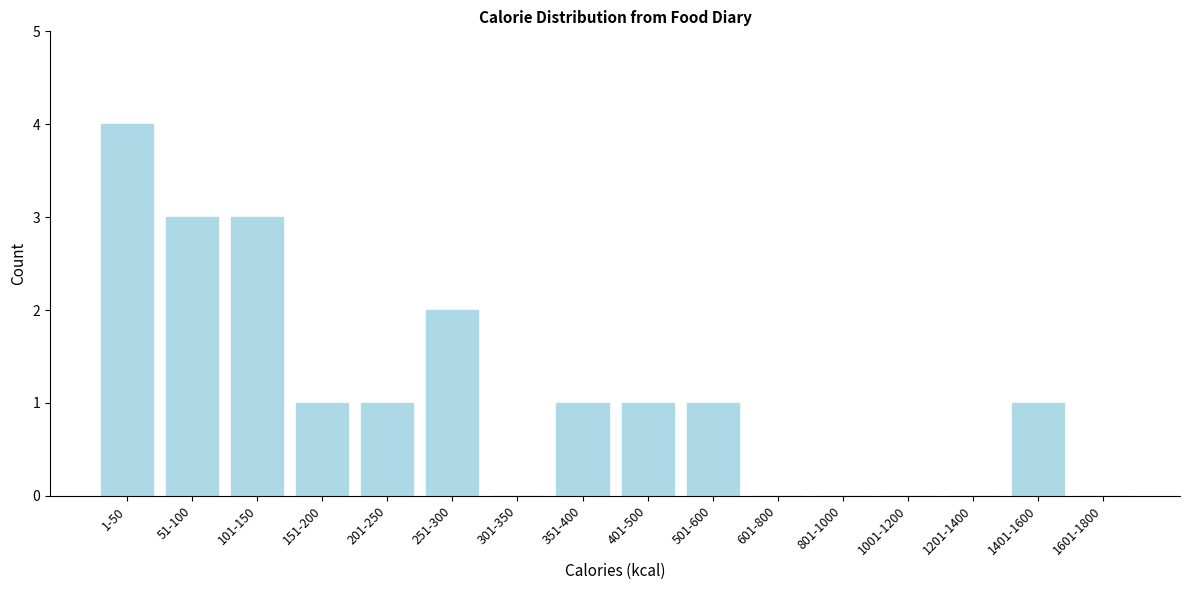

Reading left to right, what are all the values shown in this chart?

1-50=4	51-100=3	101-150=3	151-200=1	201-250=1	251-300=2	301-350=0	351-400=1	401-500=1	501-600=1	601-800=0	801-1000=0	1001-1200=0	1201-1400=0	1401-1600=1	1601-1800=0